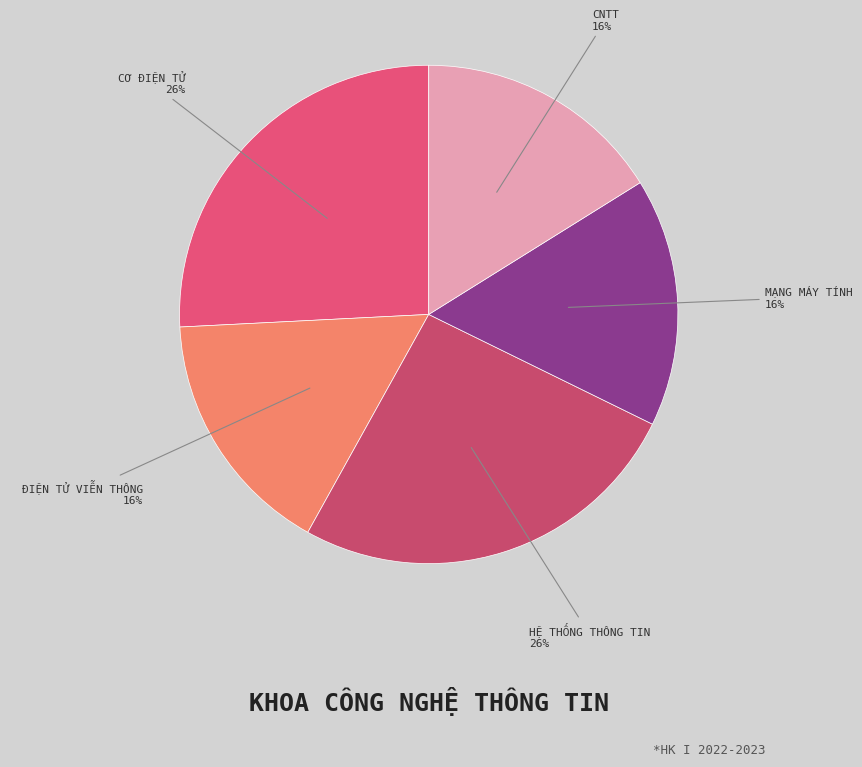

Count the number of slices in the pie.

5